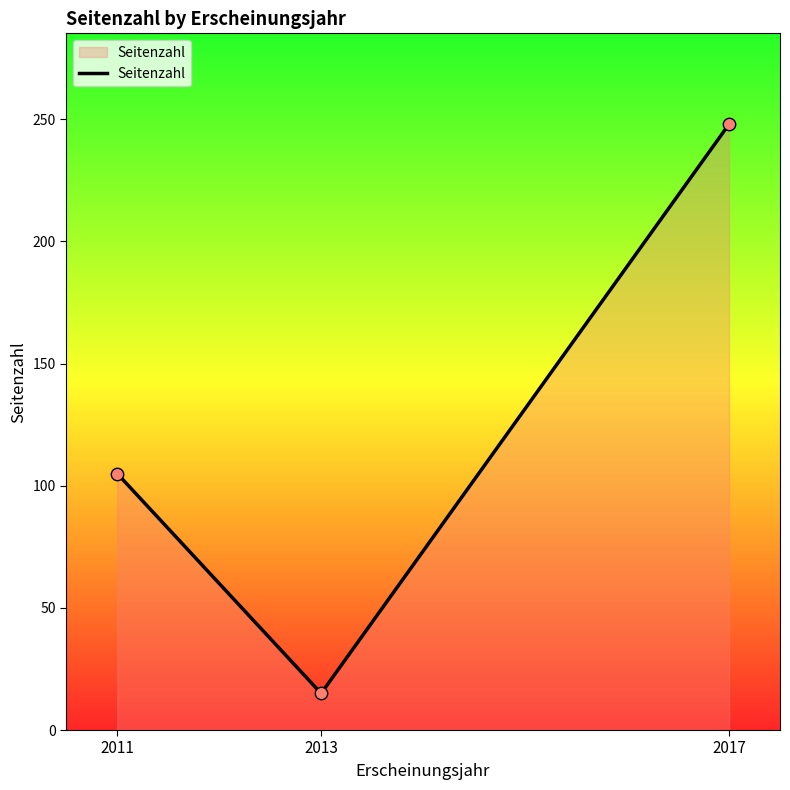

What is the ratio of the value at 2017 to the value at 2013?

16.5